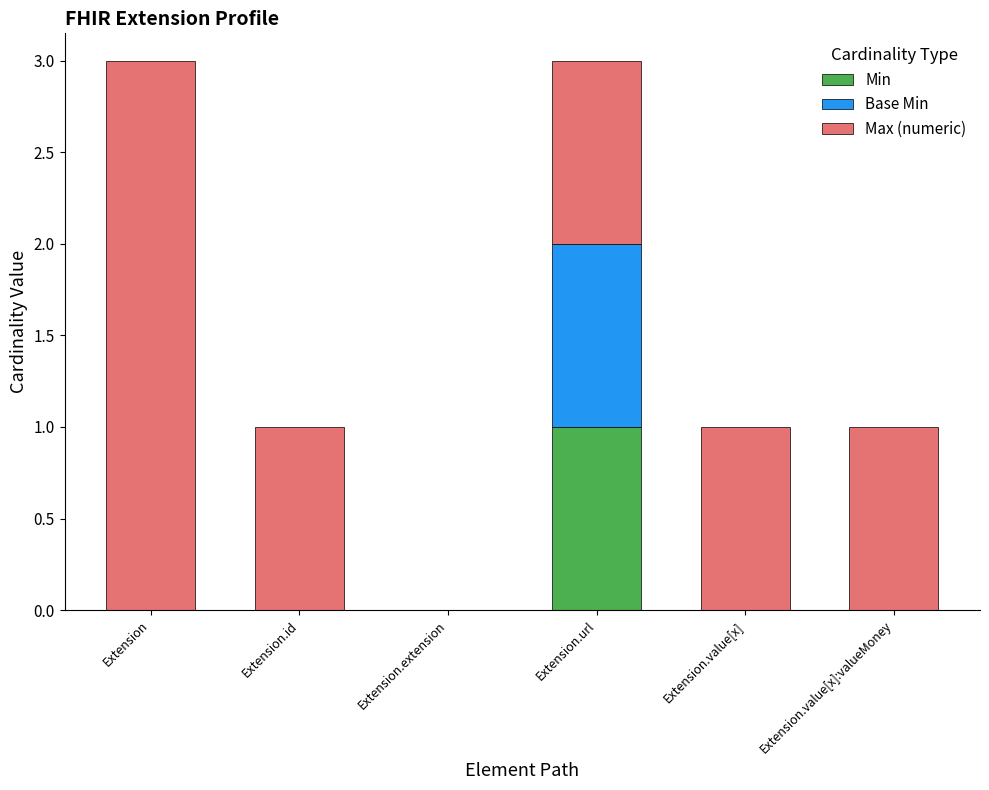

Count the number of categories in the chart.

6